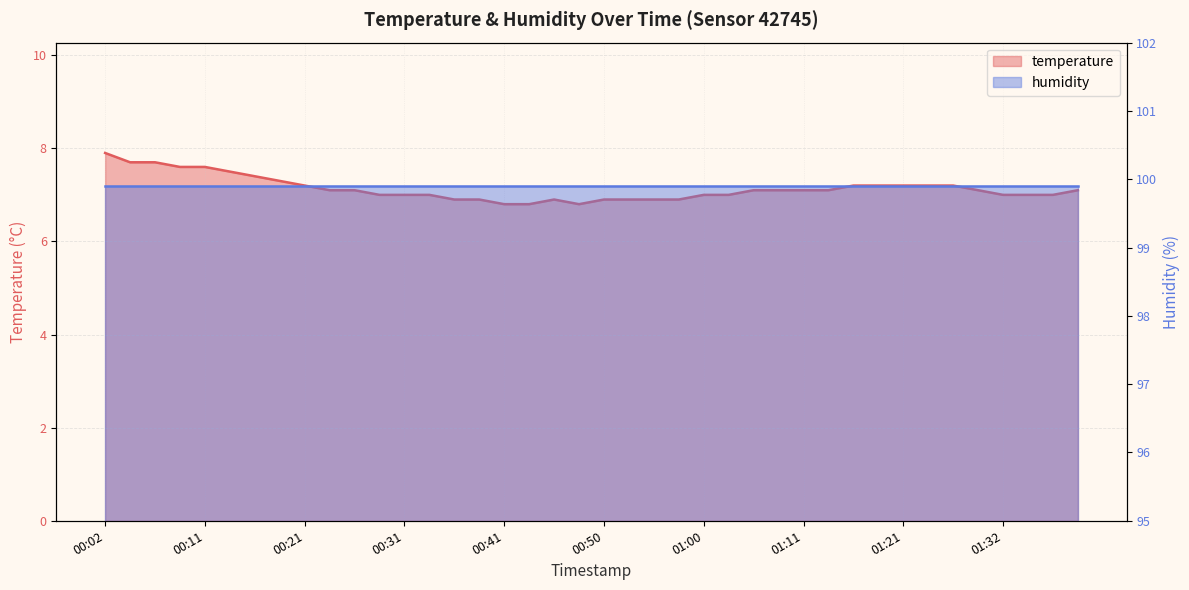

The value at 00:29 is 7.0. True or false?

True